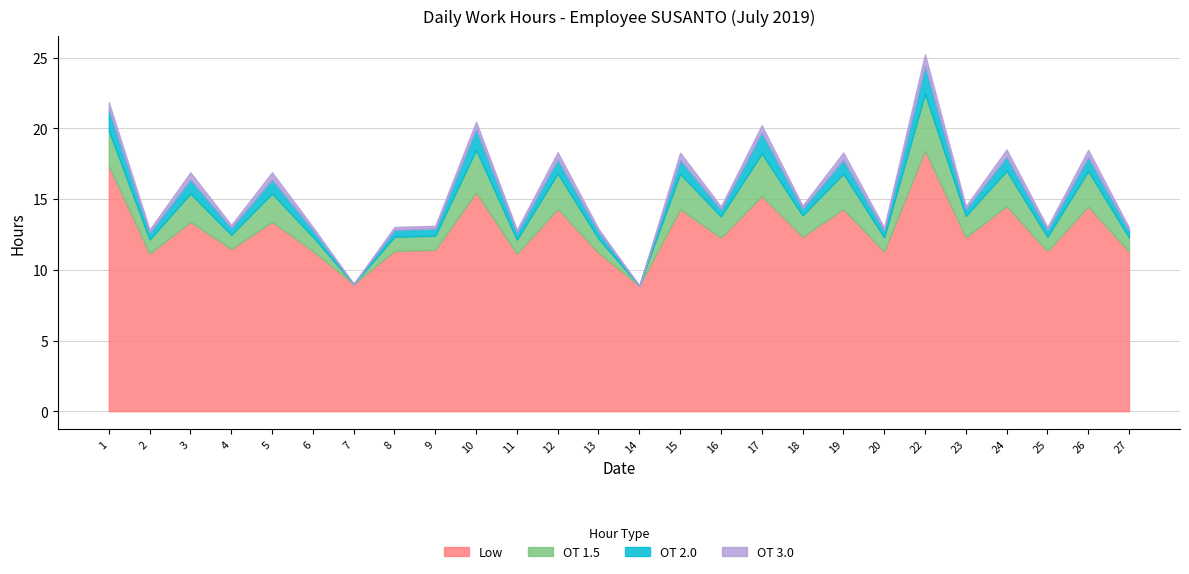

True or false: OT 1.5 and OT 3.0 cross at least once.

False